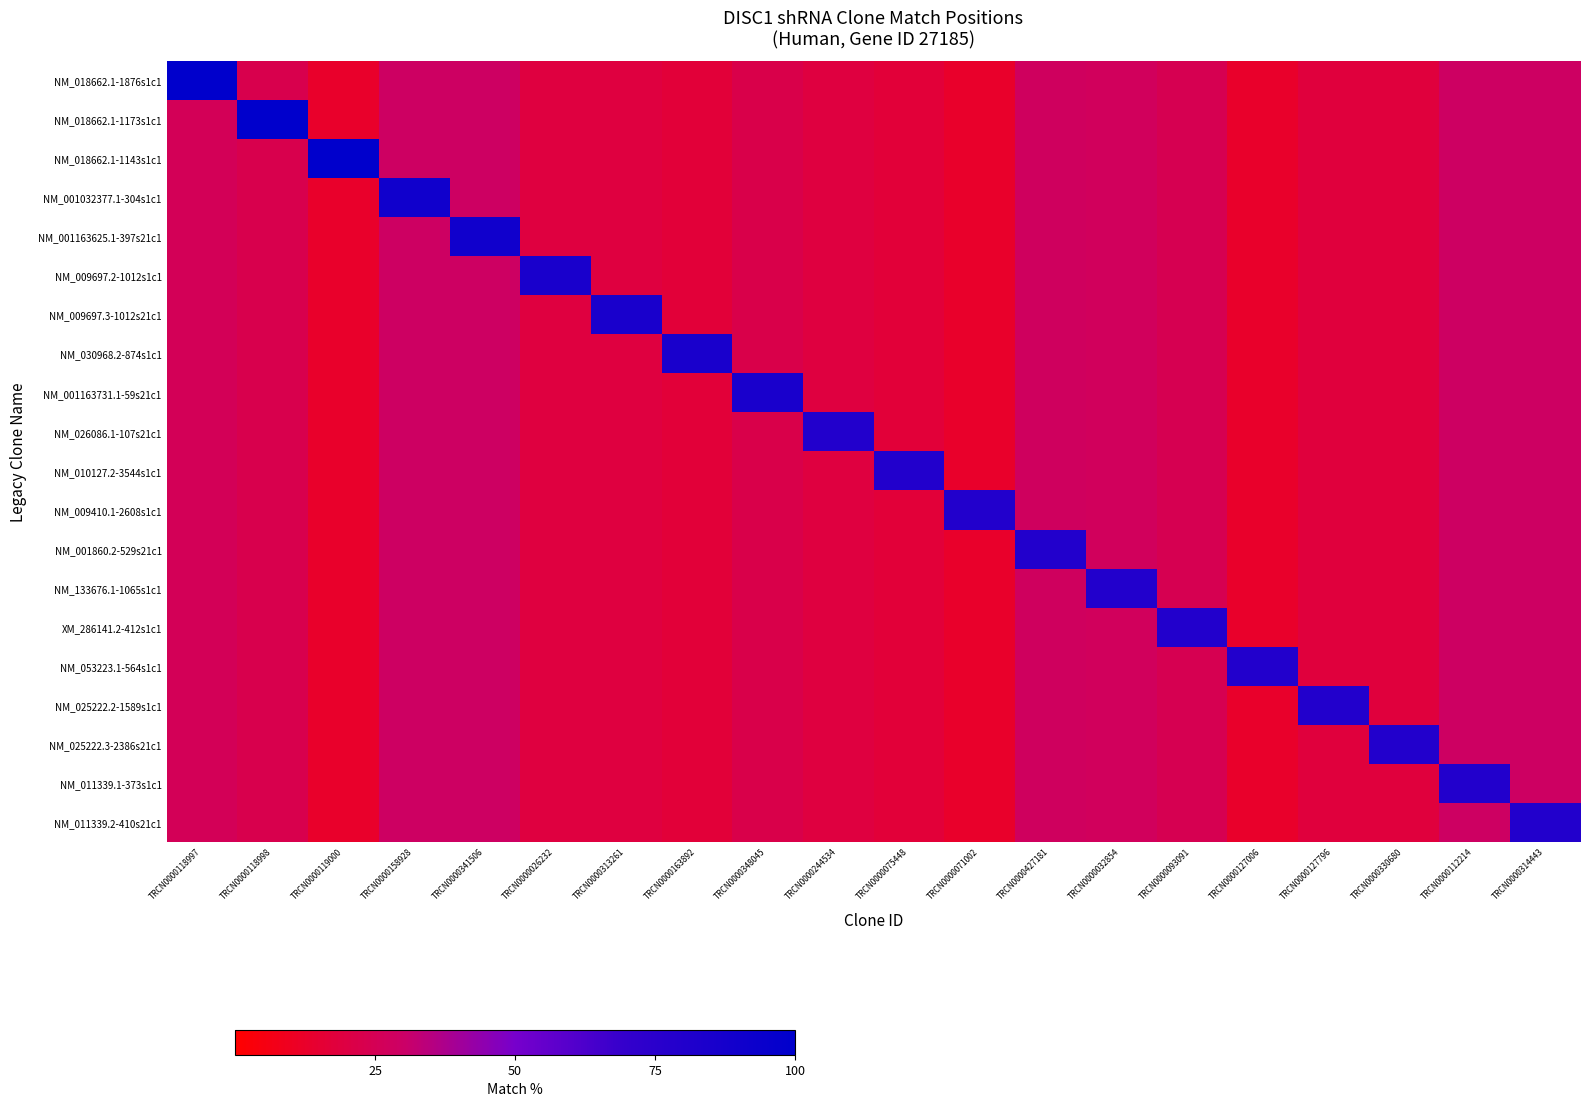

At which category does the chart reach its peak across all series?

TRCN0000118997